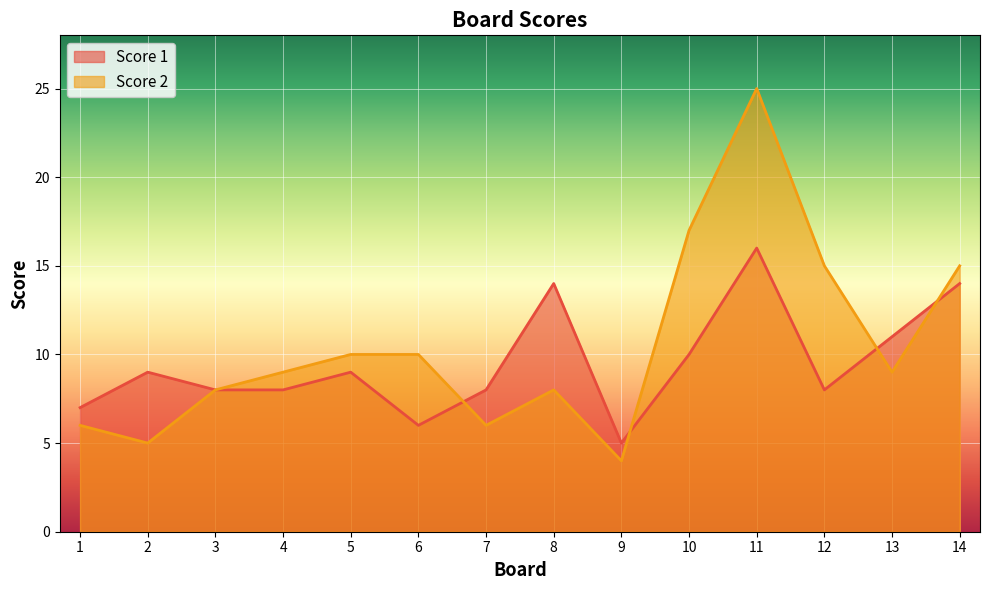

Reading left to right, list all the values displayed in this chart.

Score 1: 7	9	8	8	9	6	8	14	5	10	16	8	11	14
Score 2: 6	5	8	9	10	10	6	8	4	17	25	15	9	15